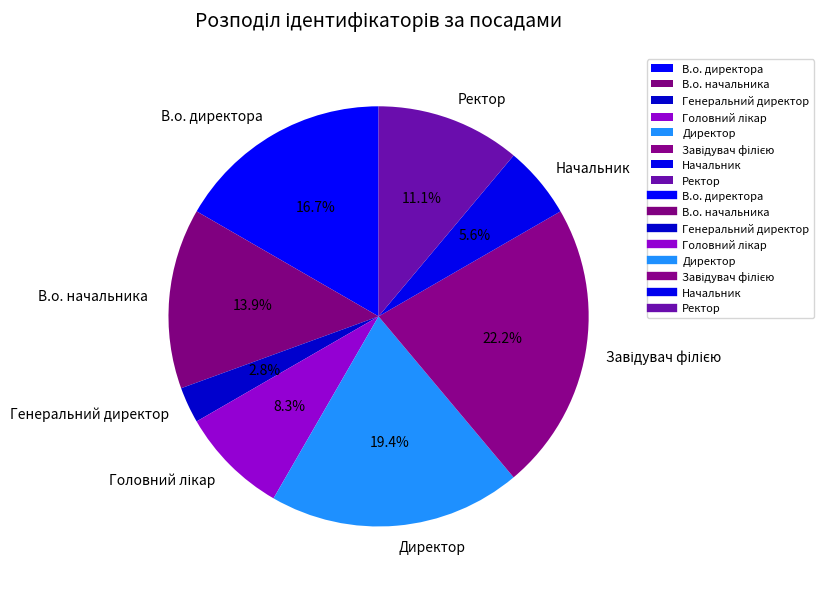

Which slice is the smallest?

Генеральний директор